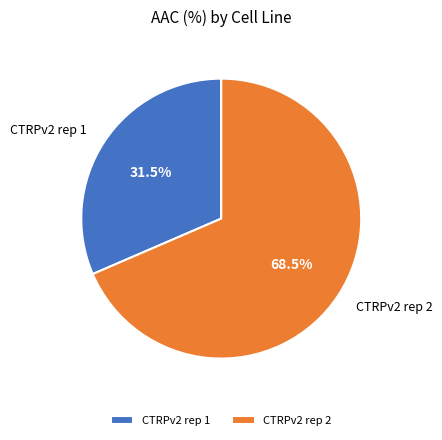

Combined, do CTRPv2 rep 2 and CTRPv2 rep 1 account for over 50%?

Yes